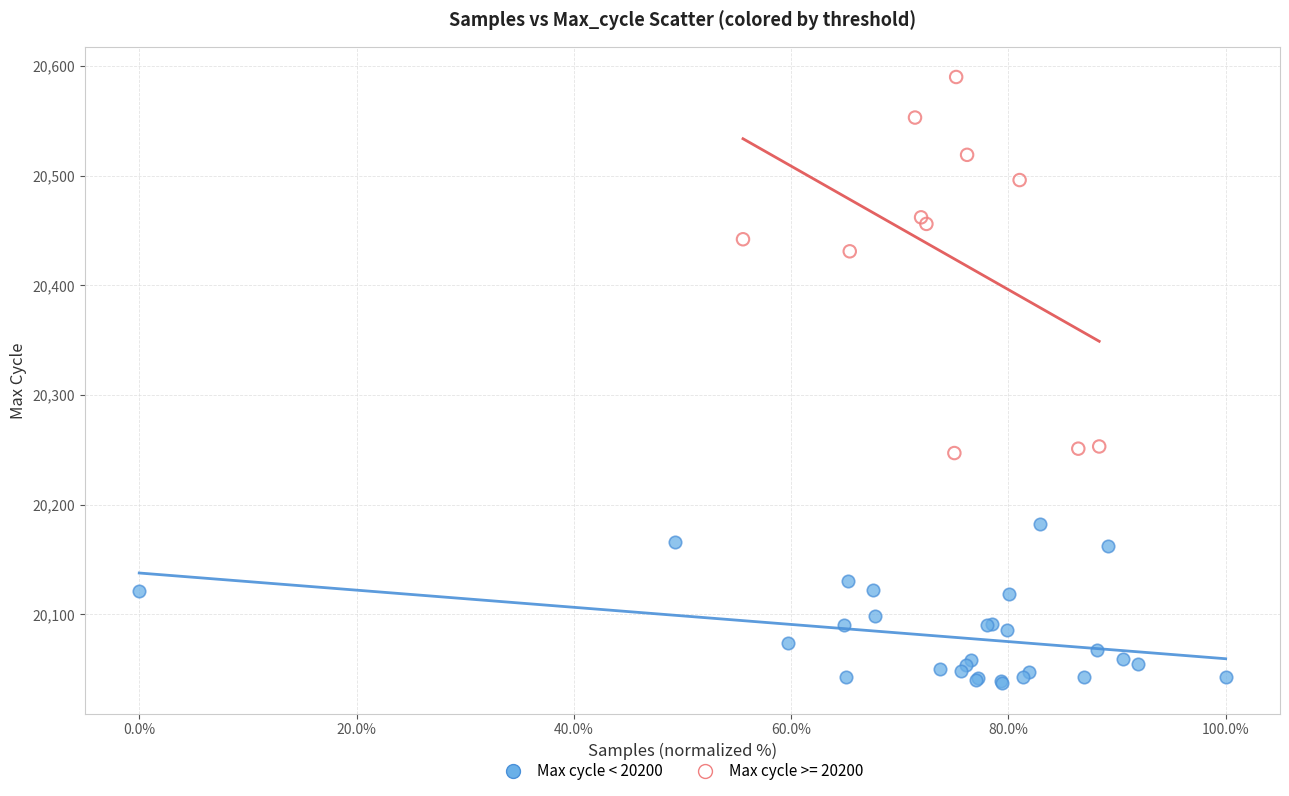

Which series reaches the maximum Y coordinate?

Max cycle >= 20200